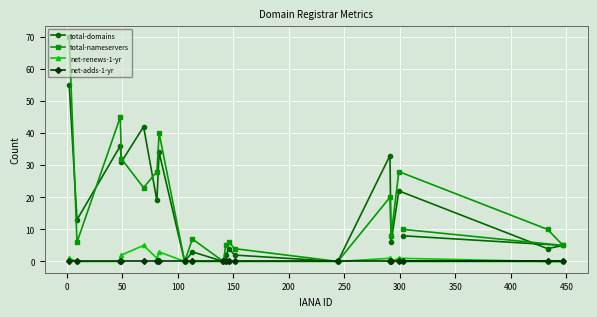

Which series has the largest total across all categories?

total-nameservers